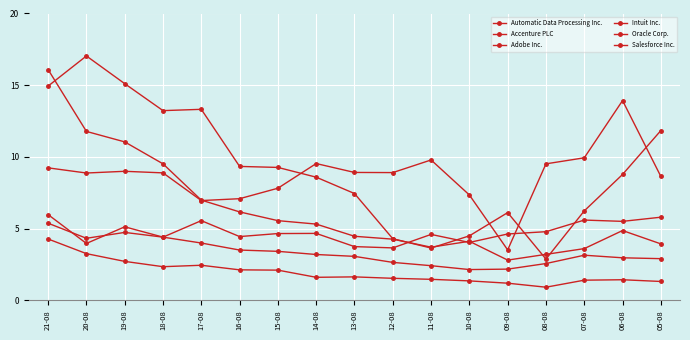

At which label does Automatic Data Processing Inc. first exceed 3?

21-08